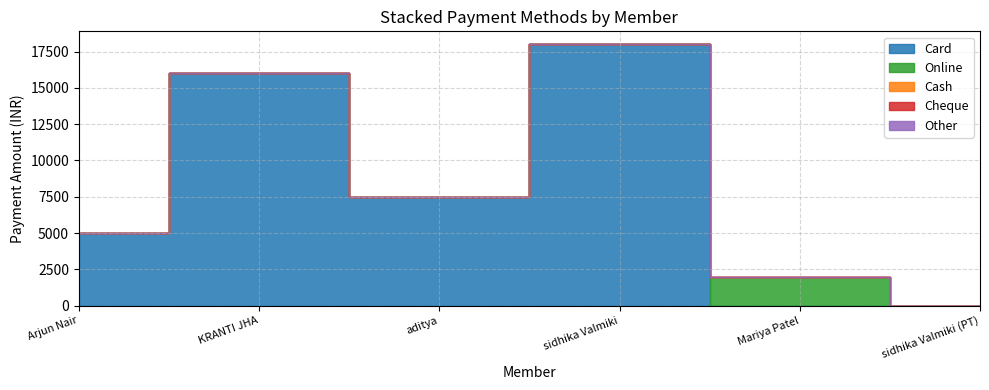

At which label does Cheque reach its minimum?

Arjun Nair